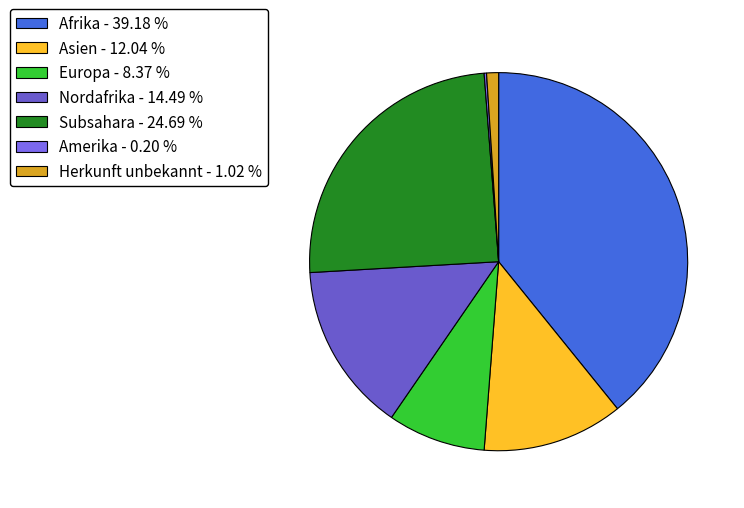

To the nearest percent, what percentage of the pie is Asien?

12%